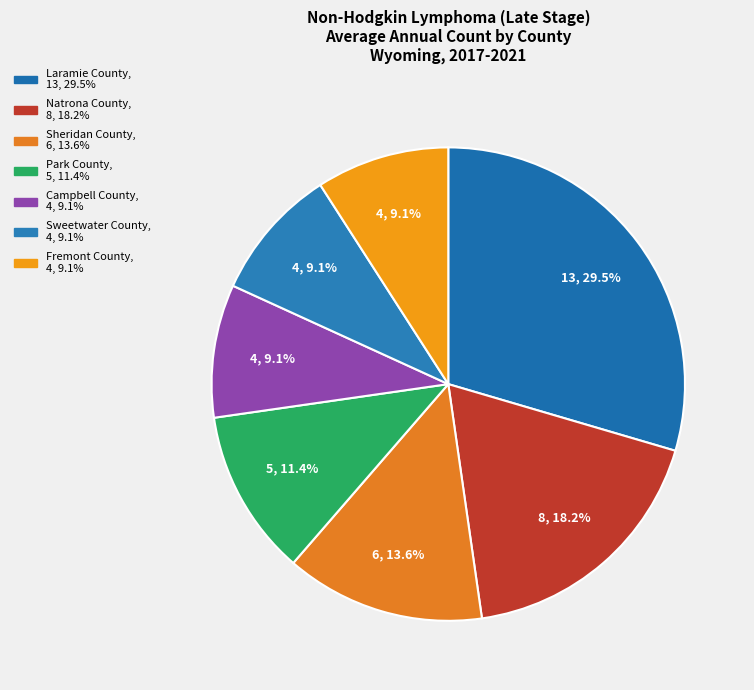

Is it true that Natrona County is 10% of the pie?

False